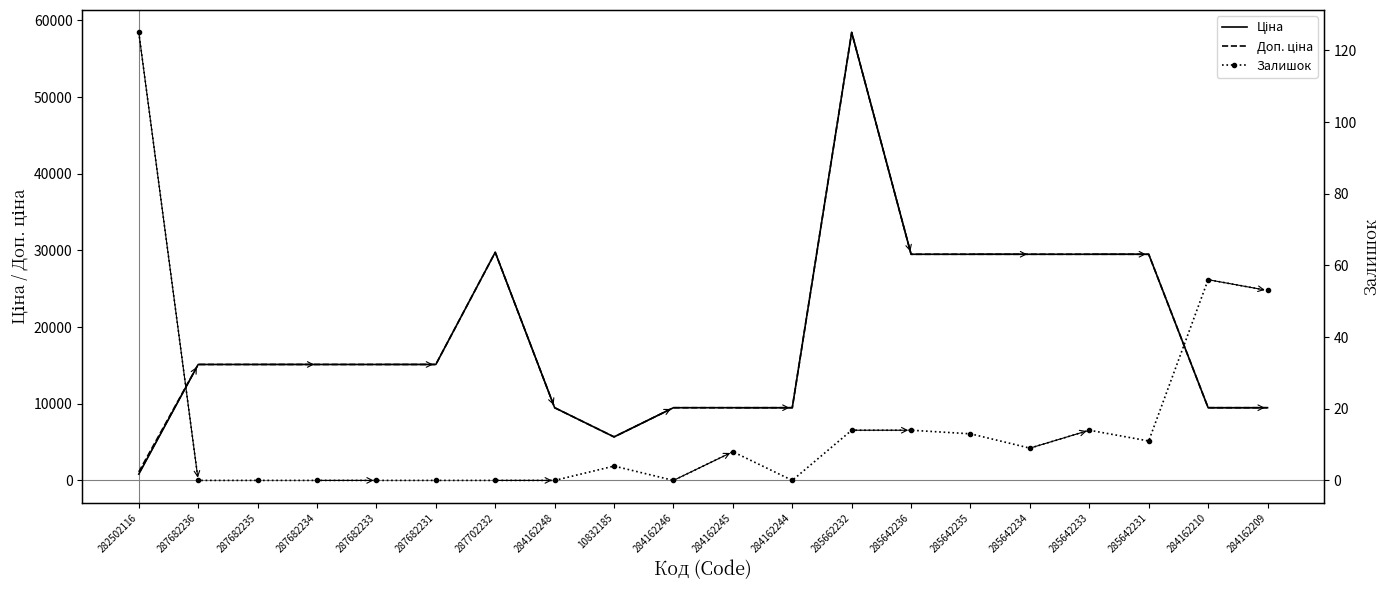

Reading left to right, what are all the values shown in this chart?

Ціна: 818.5	15120.0	15120.0	15120.0	15120.0	15120.0	29747.2	9480.1	5673.8	9480.1	9480.1	9480.1	58426.5	29491.5	29491.5	29491.5	29491.5	29491.5	9480.1	9480.1
Доп. ціна: 1109.2	15120.0	15120.0	15120.0	15120.0	15120.0	29747.2	9480.1	5673.8	9480.1	9480.1	9480.1	58426.5	29491.5	29491.5	29491.5	29491.5	29491.5	9480.1	9480.1
Залишок: 125.0	0.0	0.0	0.0	0.0	0.0	0.0	0.0	4.0	0.0	8.0	0.0	14.0	14.0	13.0	9.0	14.0	11.0	56.0	53.0